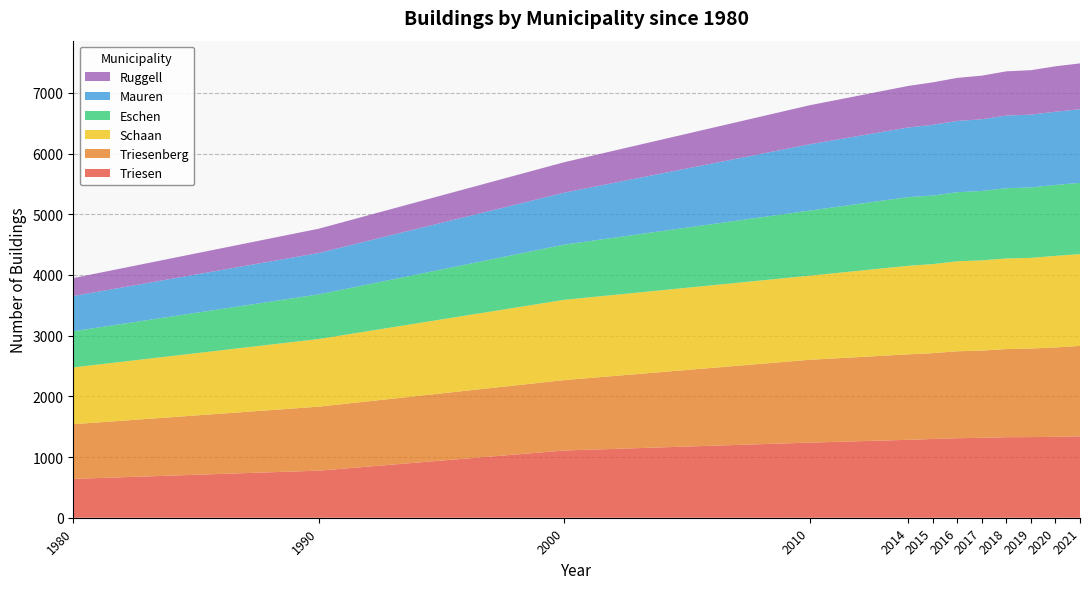

Reading left to right, what are all the values shown in this chart?

Triesen: 640	776	1108	1238	1284	1298	1310	1317	1327	1329	1333	1342
Triesenberg: 901	1054	1160	1365	1408	1414	1433	1437	1452	1459	1473	1490
Schaan: 936	1115	1323	1386	1459	1467	1483	1487	1493	1494	1509	1512
Eschen: 596	736	910	1073	1132	1130	1138	1144	1158	1161	1169	1174
Mauren: 580	682	856	1092	1147	1166	1174	1181	1197	1199	1206	1213
Ruggell: 296	400	502	644	685	699	710	719	729	733	749	756